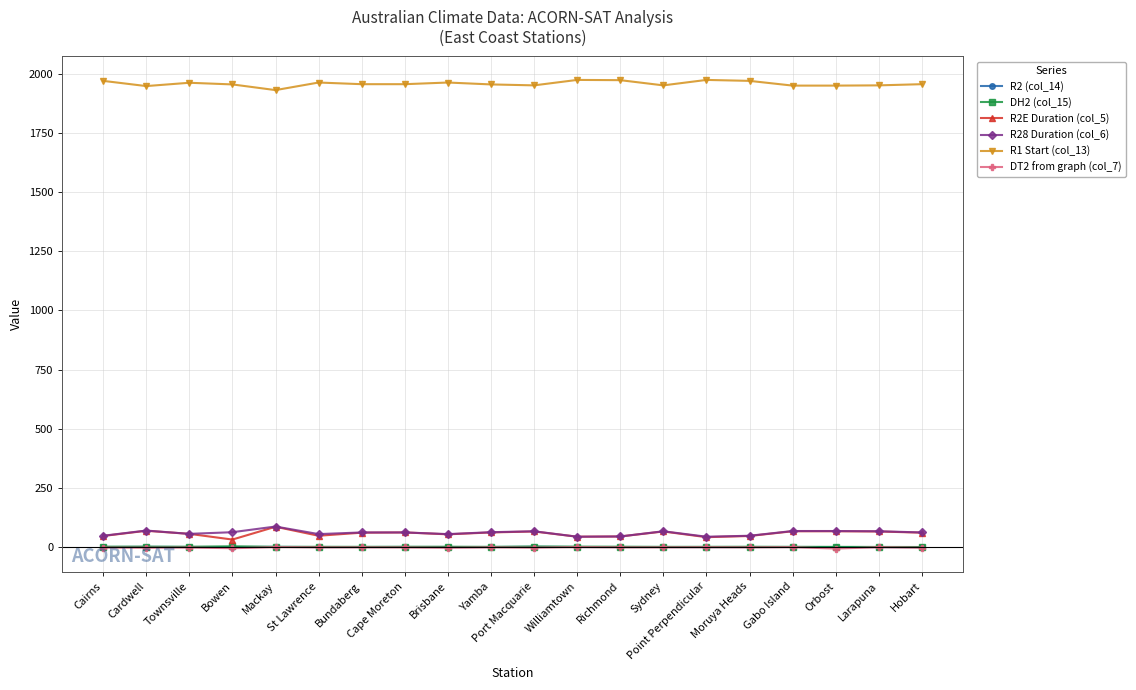

What is the maximum value shown in the chart?

1973.0